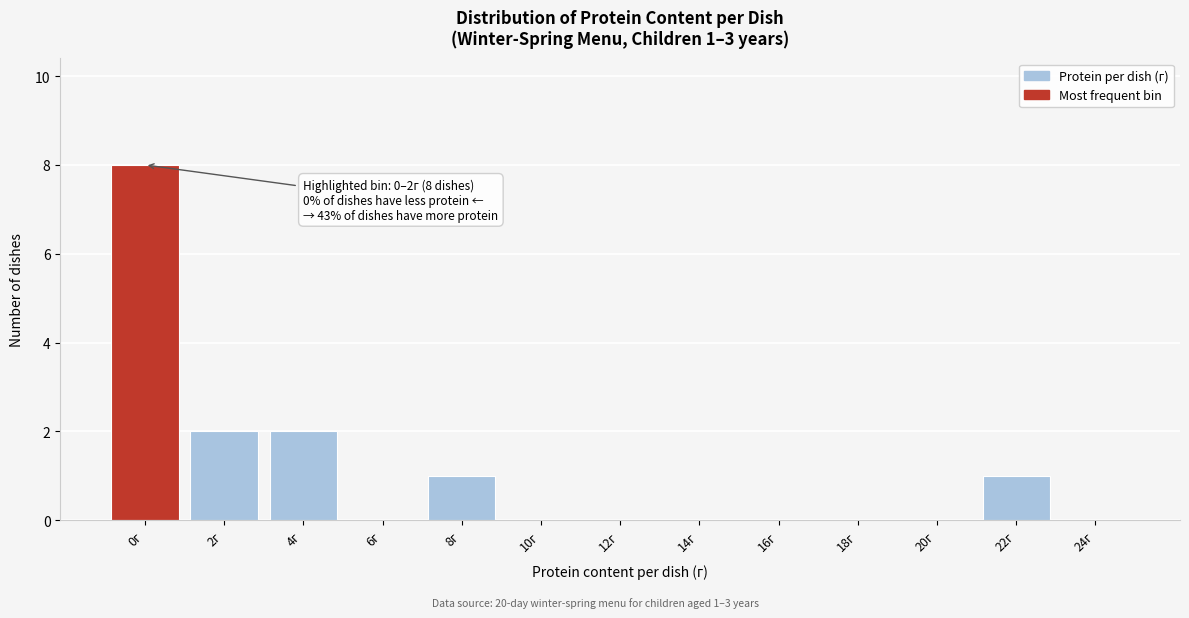

Reading left to right, transcribe all the data shown in this chart.

0г=8	2г=2	4г=2	6г=0	8г=1	10г=0	12г=0	14г=0	16г=0	18г=0	20г=0	22г=1	24г=0